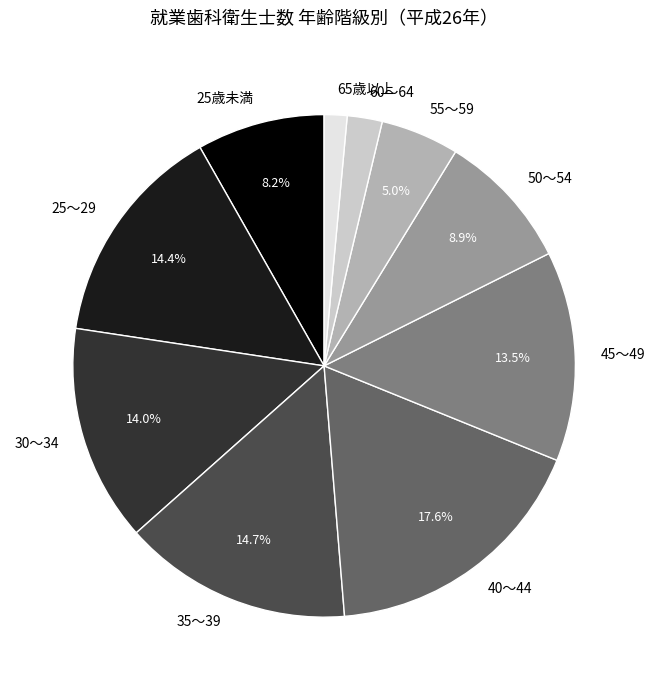

True or false: 35～39 accounts for 6% of the total.

False